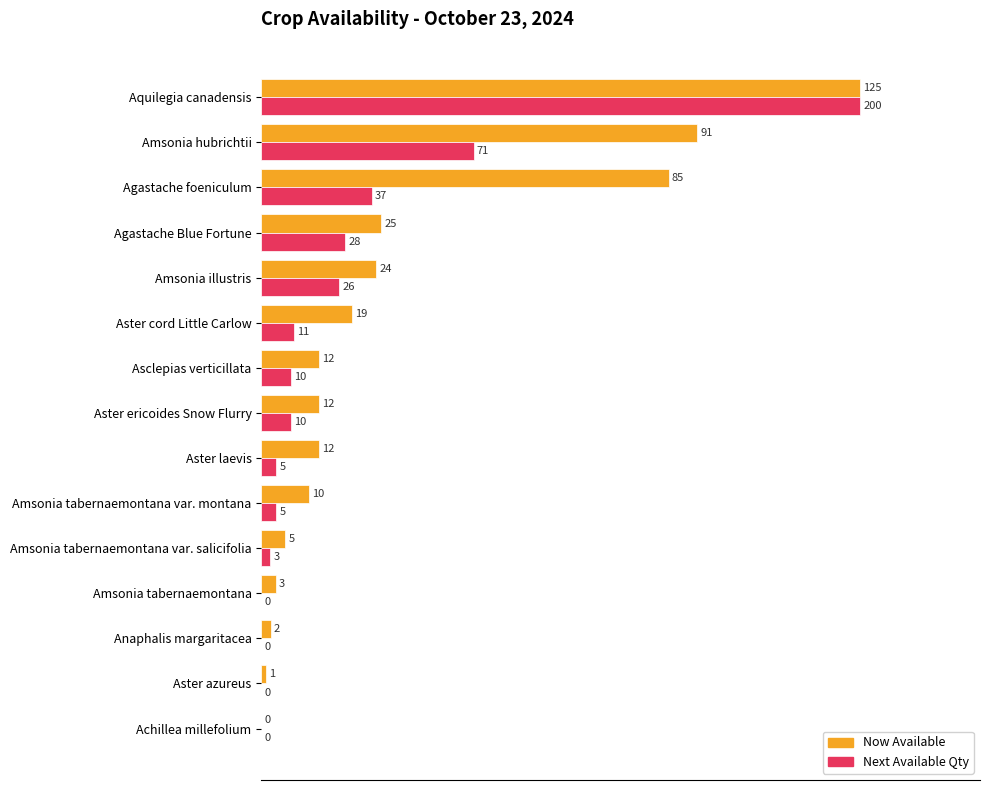

What are all the series names shown in the legend?

Now Available, Next Available Qty